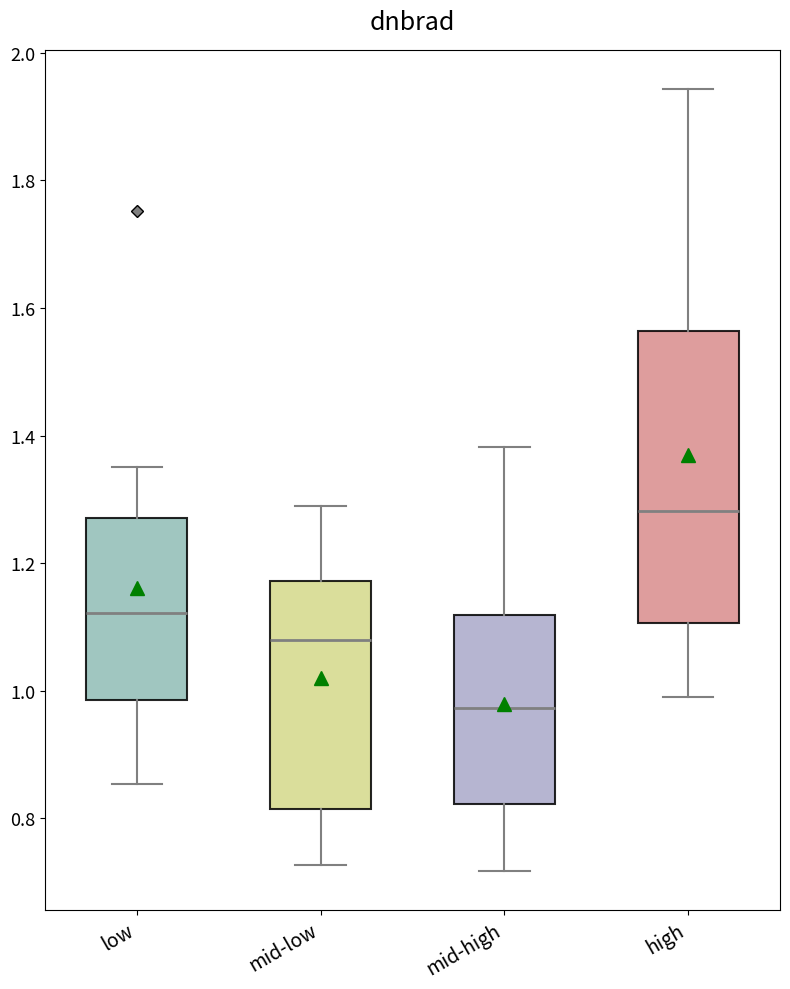

Which box is the tallest, from its lower edge to its upper edge?

high